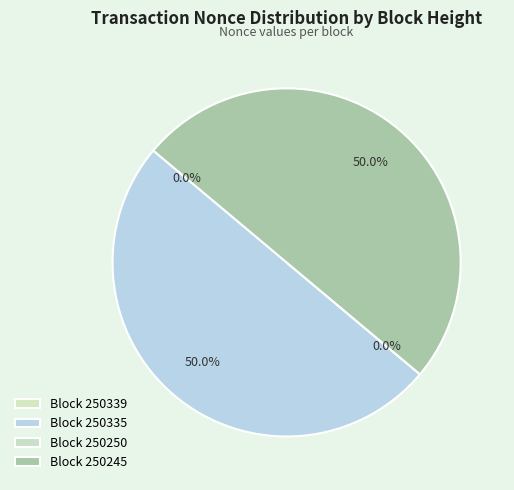

What percentage is the 250245 slice, to the nearest percent?

50%